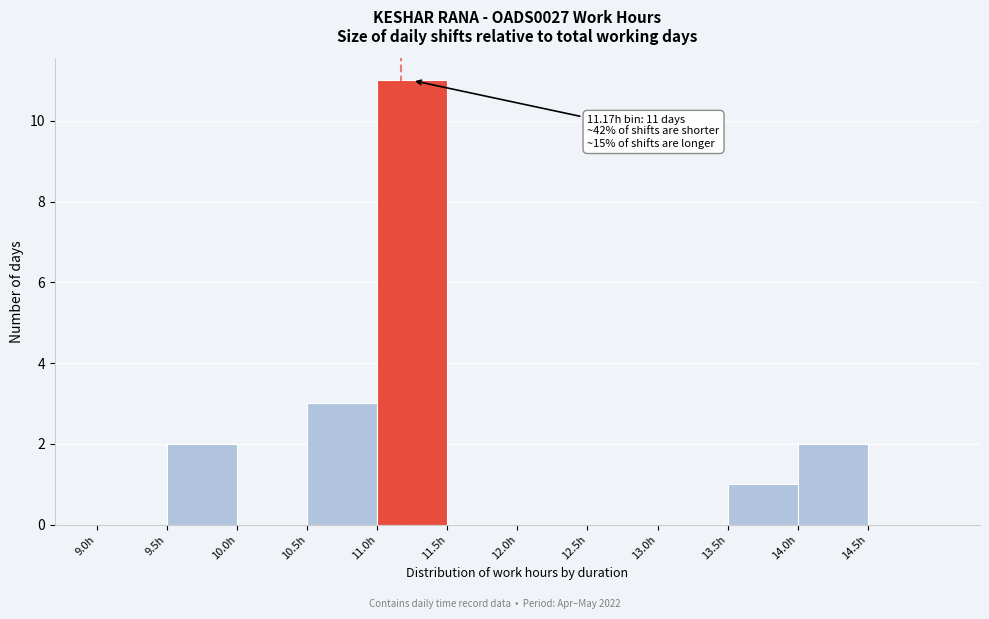

Which range on the x-axis has the tallest bar?

11.0 to 11.5